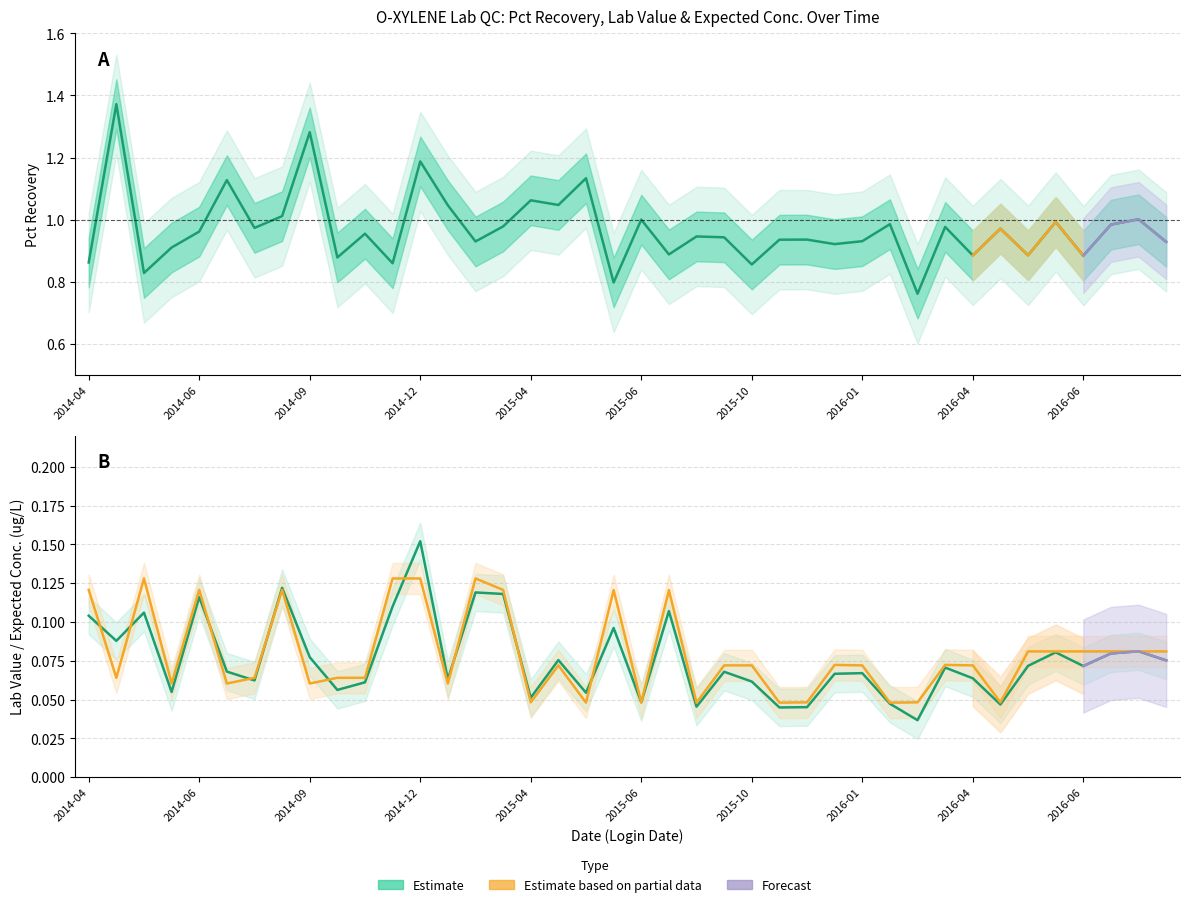

Read the Lab Value value at 2015-01-08.

0.1